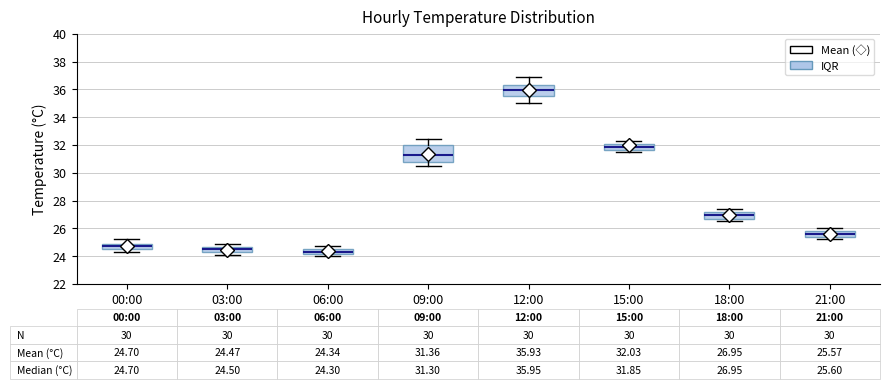

Which box's median line is the highest?

12:00